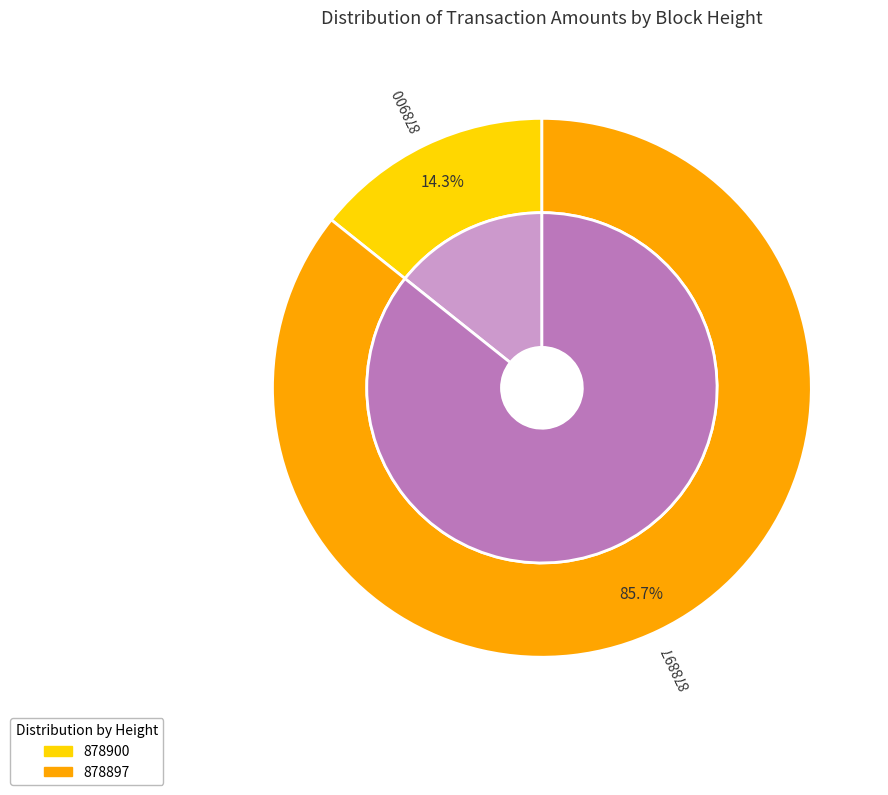

To the nearest percent, what is the difference between the largest and smallest slice percentages?

71%